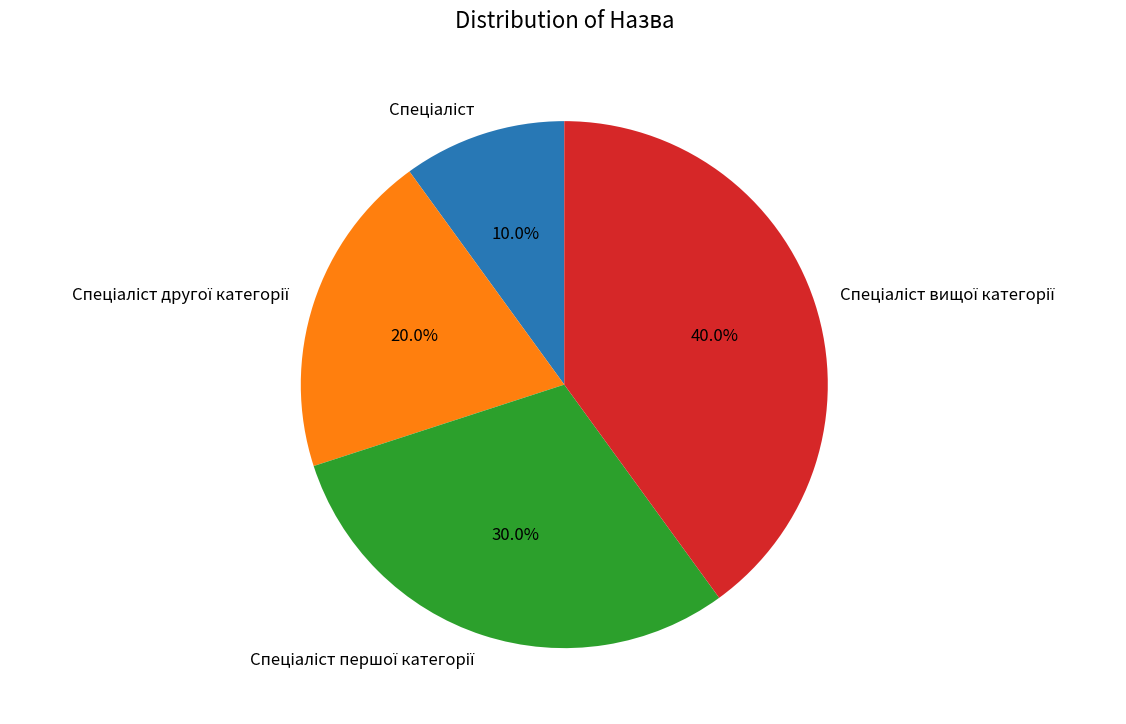

Does any single category account for the majority?

No